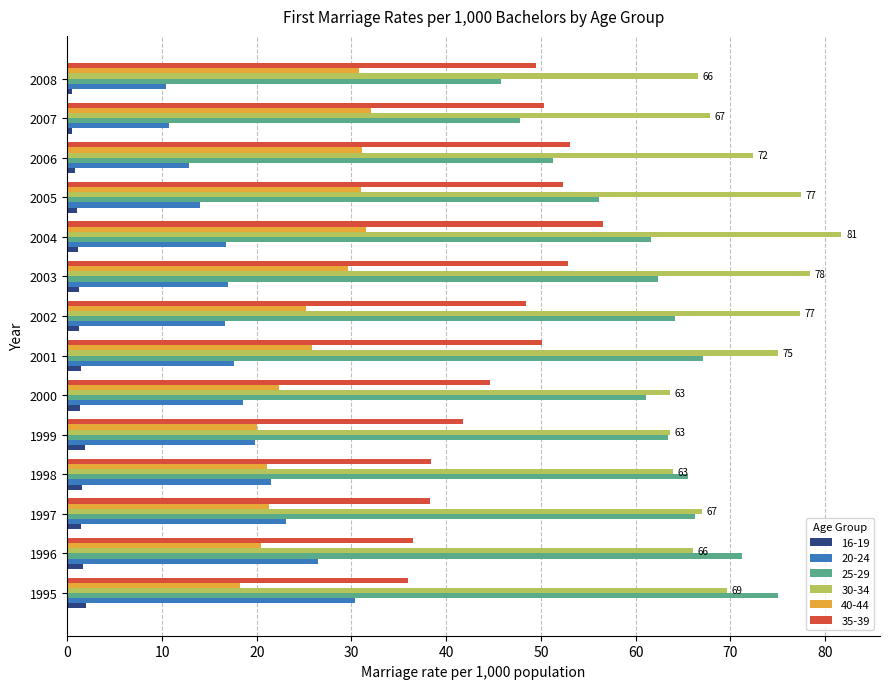

How many values in the 25-29 series exceed 63?

7